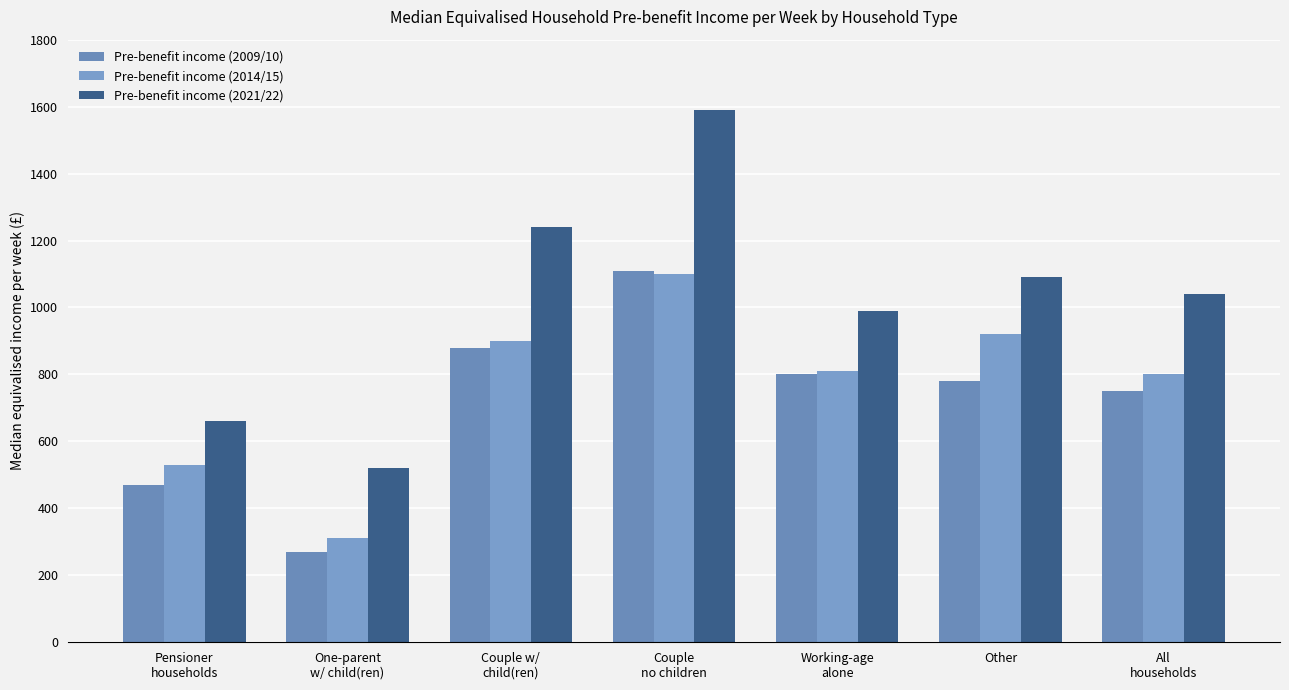

Which has a higher value, Working-age
alone or All
households?

Working-age
alone